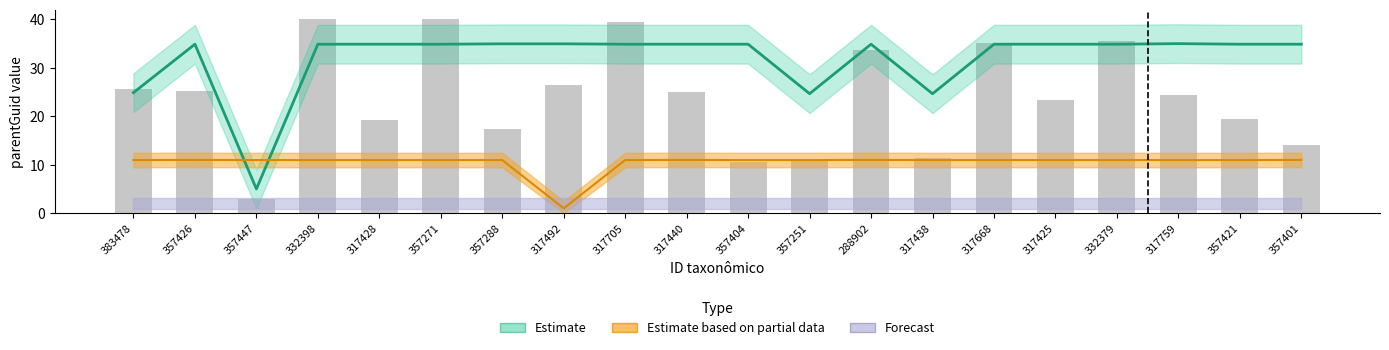

How many groups of bars are there?

20